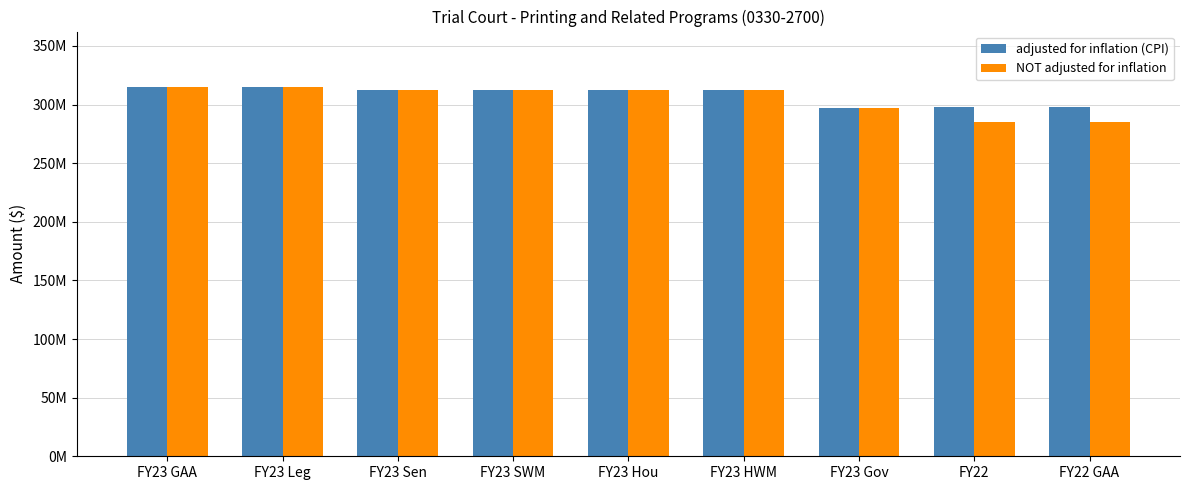

What are all the series names shown in the legend?

adjusted for inflation (CPI), NOT adjusted for inflation